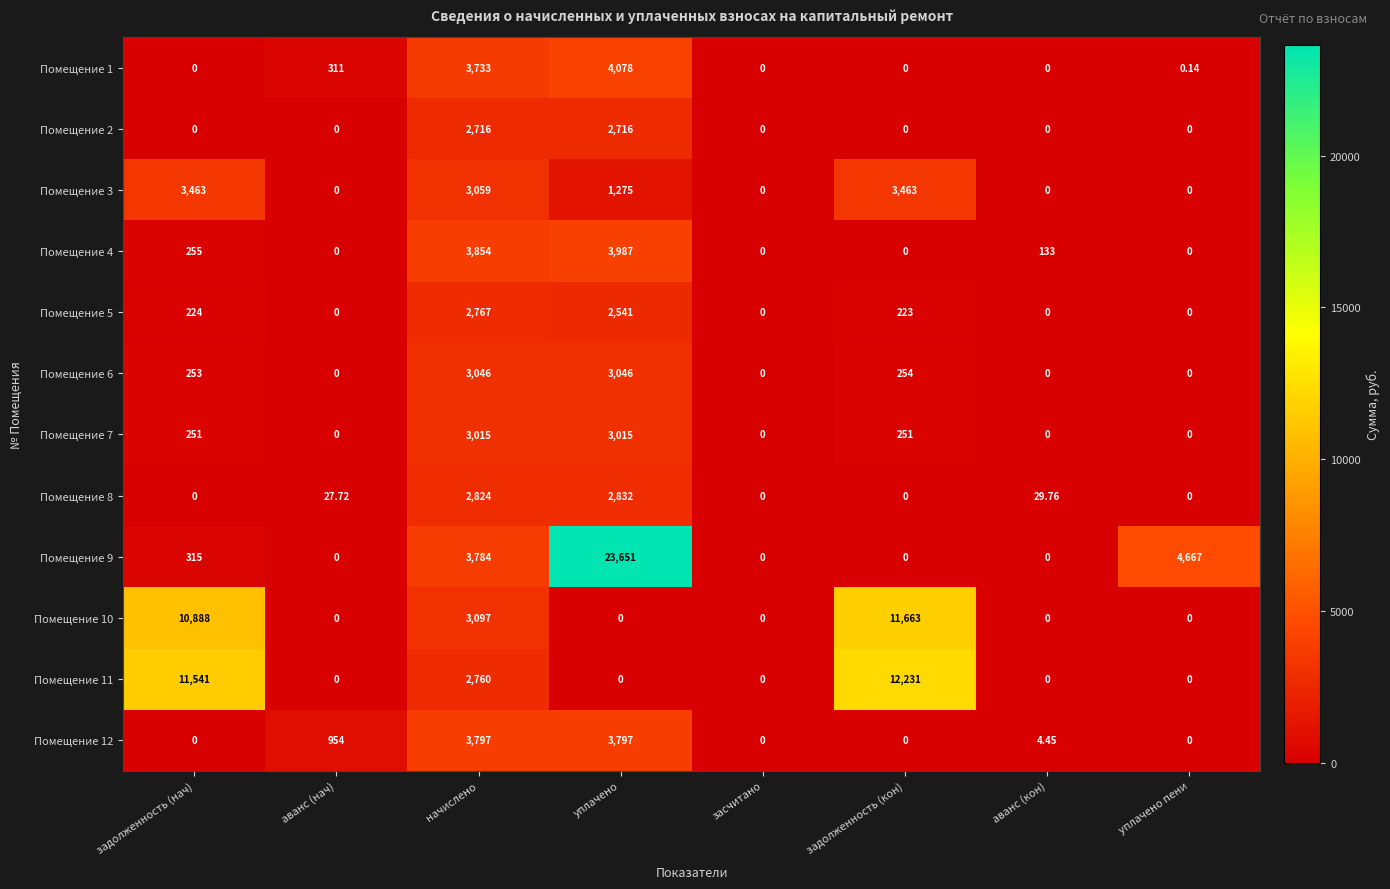

Where is Помещение 6 nearest to the value 1523?

задолженность (кон)